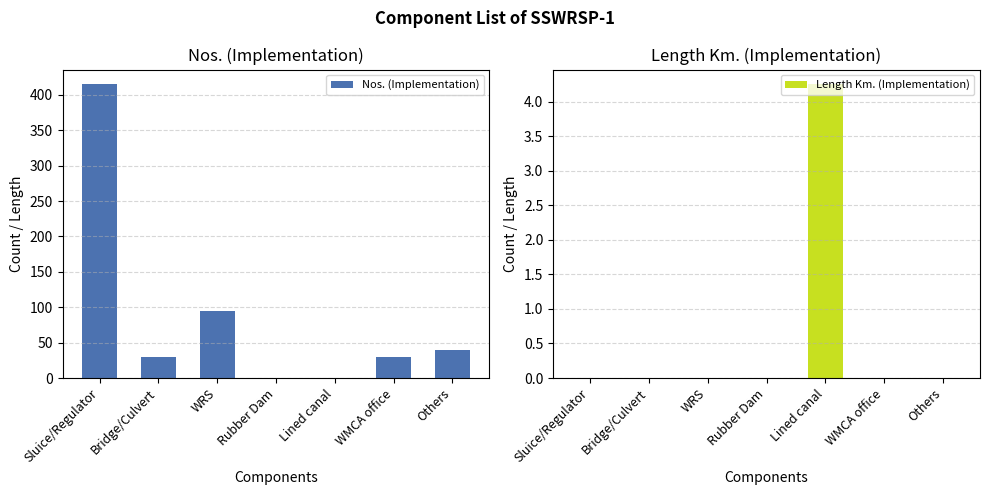

At which category is the sum across all series the highest?

Sluice/Regulator